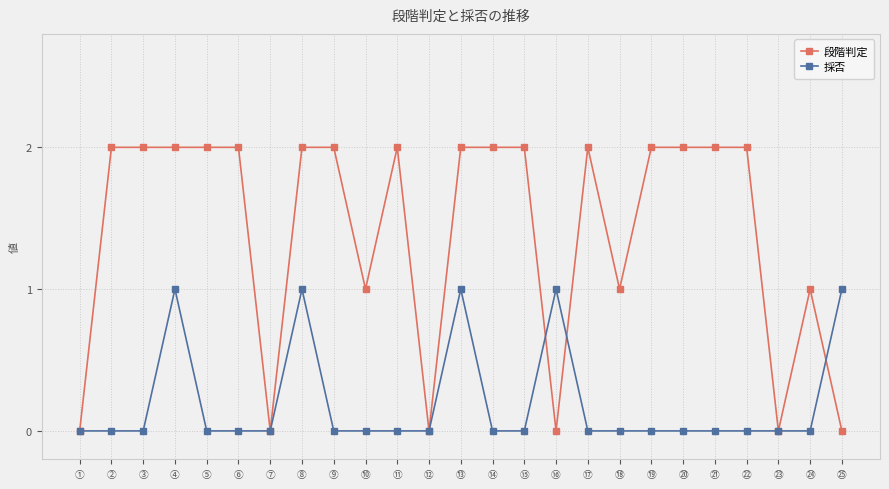

Is it true that 段階判定 equals 1 at ⑪?

False